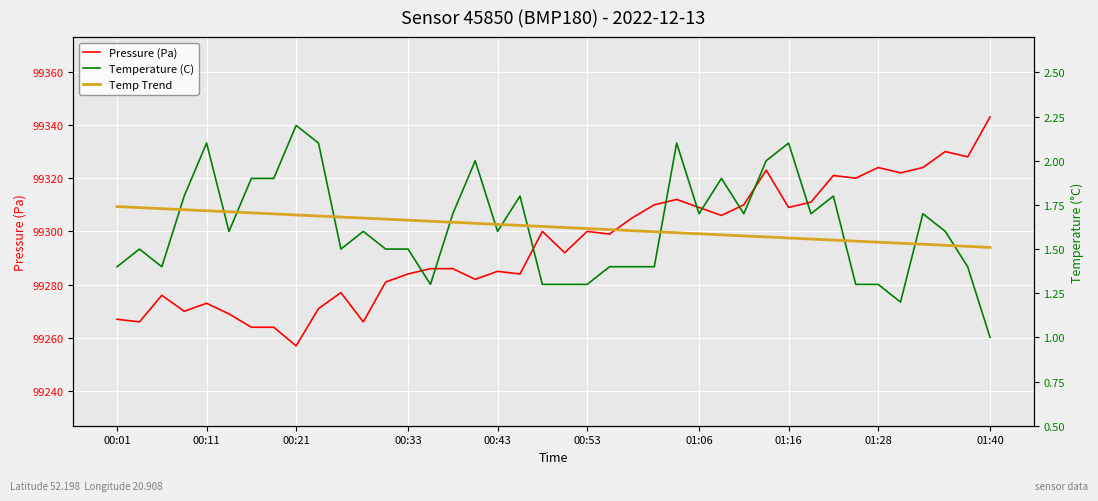

What is the maximum value for Pressure (Pa)?

99343